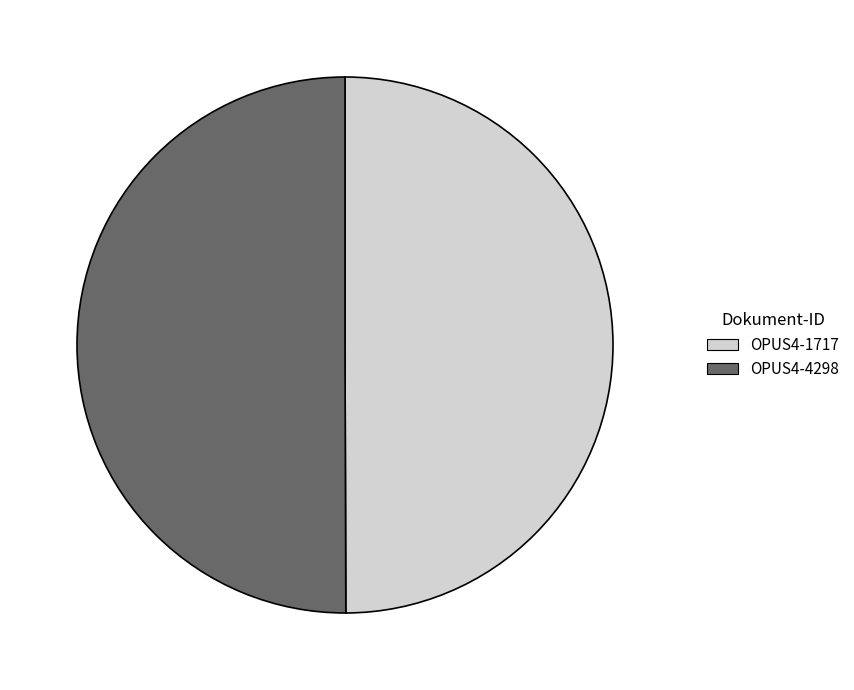

Combined, do OPUS4-1717 and OPUS4-4298 account for over 50%?

Yes